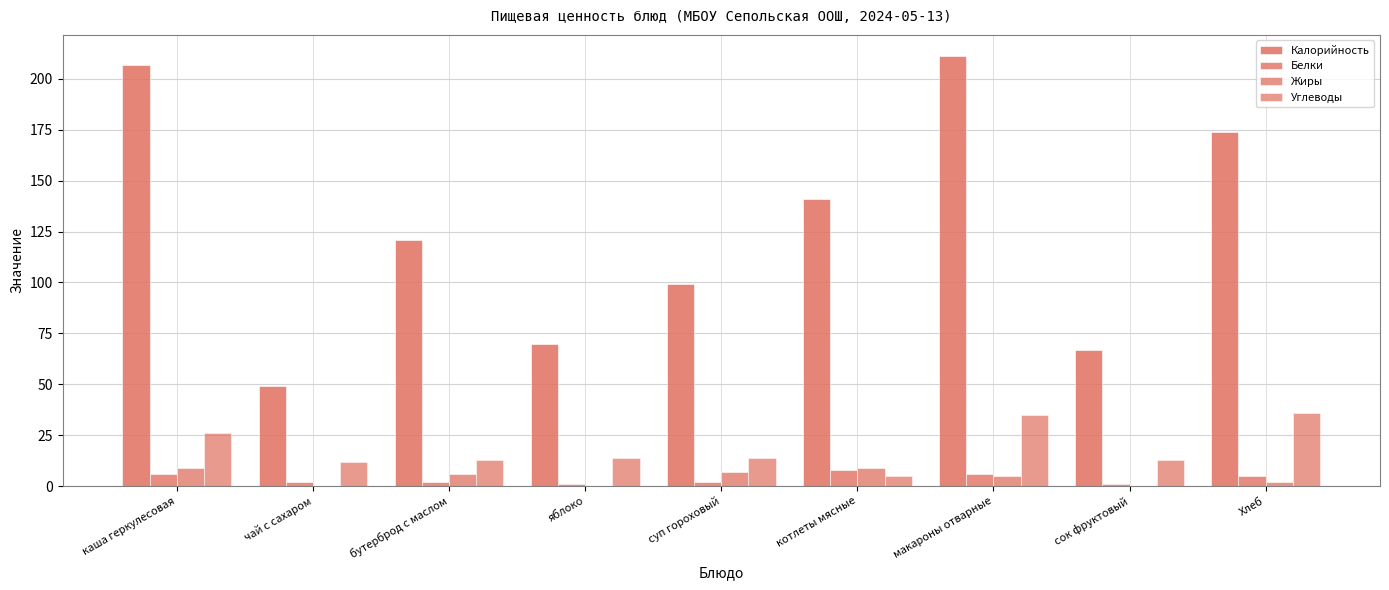

Which category has the lowest value in the Белки series?

яблоко